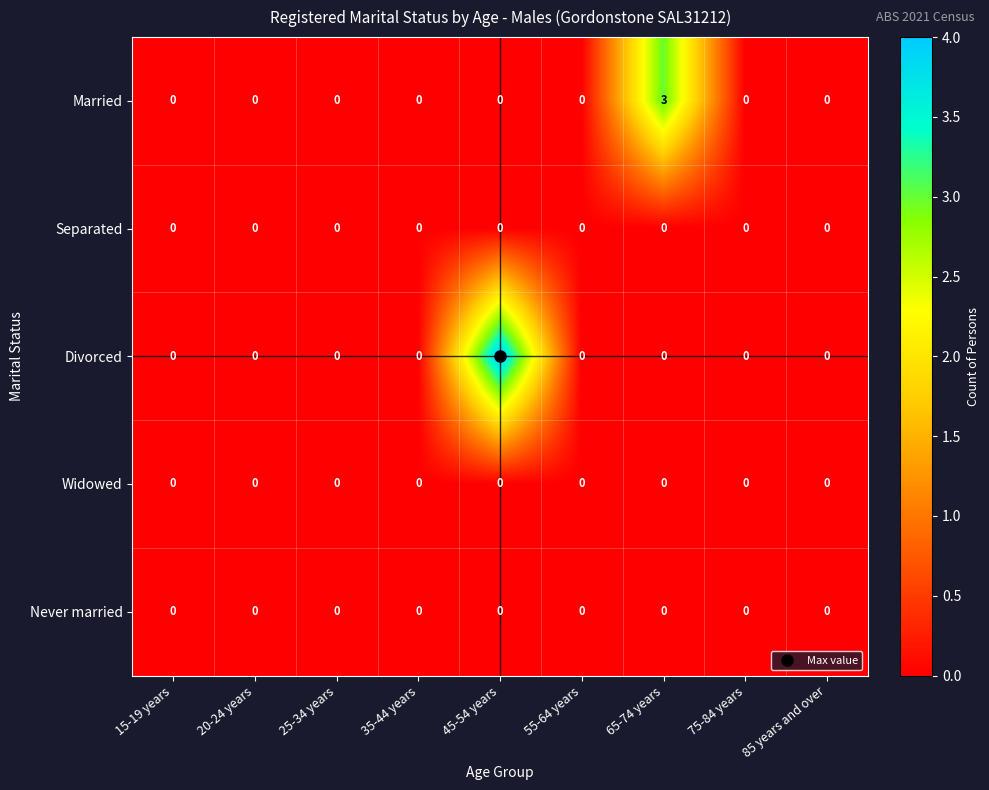

Count the Married values in the range 0 to 1.

8